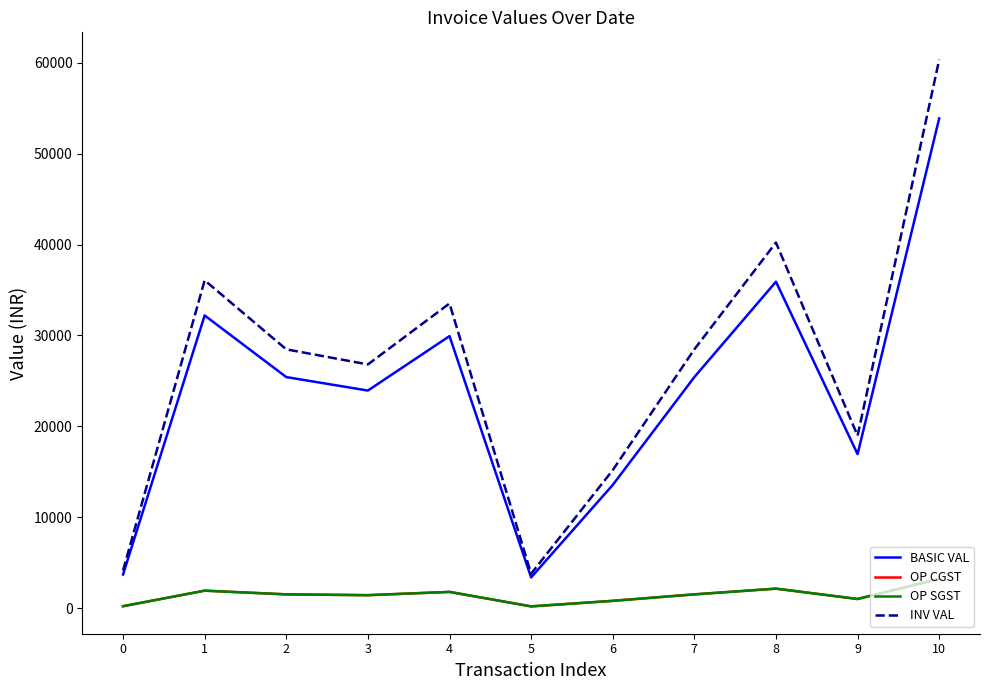

Is this an area chart (filled region under the line)?

No